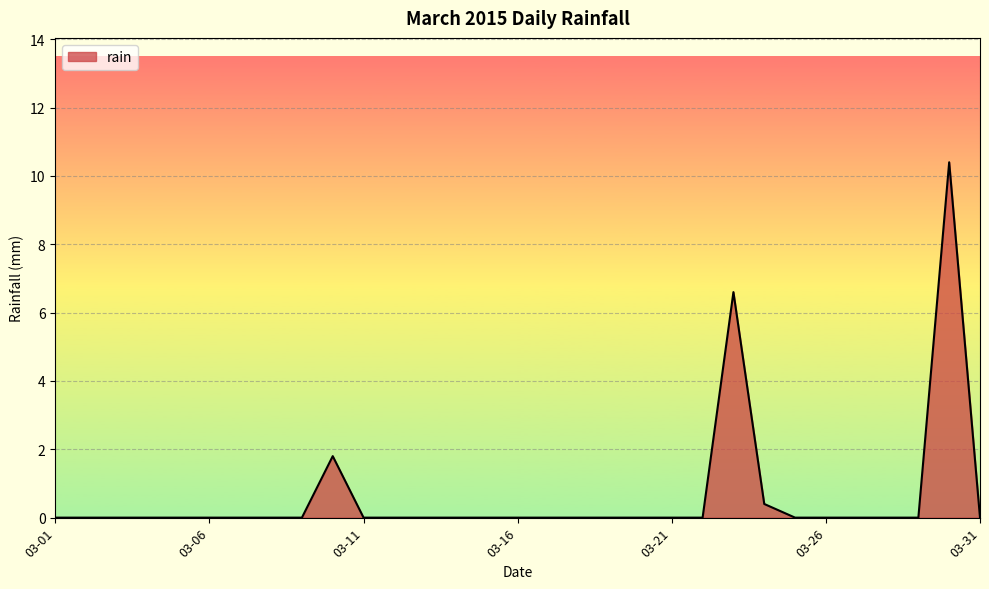

Reading right to left, transcribe all the data shown in this chart.

0.0	10.4	0.0	0.0	0.0	0.0	0.0	0.4	6.6	0.0	0.0	0.0	0.0	0.0	0.0	0.0	0.0	0.0	0.0	0.0	0.0	1.8	0.0	0.0	0.0	0.0	0.0	0.0	0.0	0.0	0.0